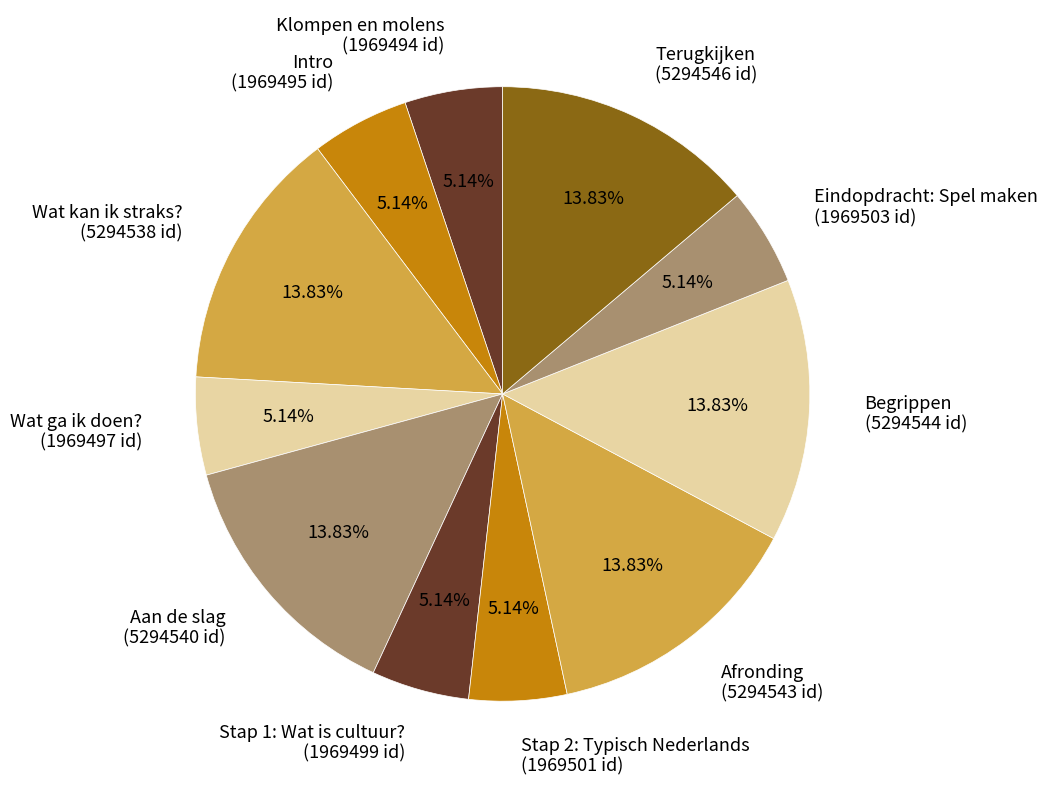

Approximately how many times larger is the value at Eindopdracht: Spel maken compared to Klompen en molens?

1.0